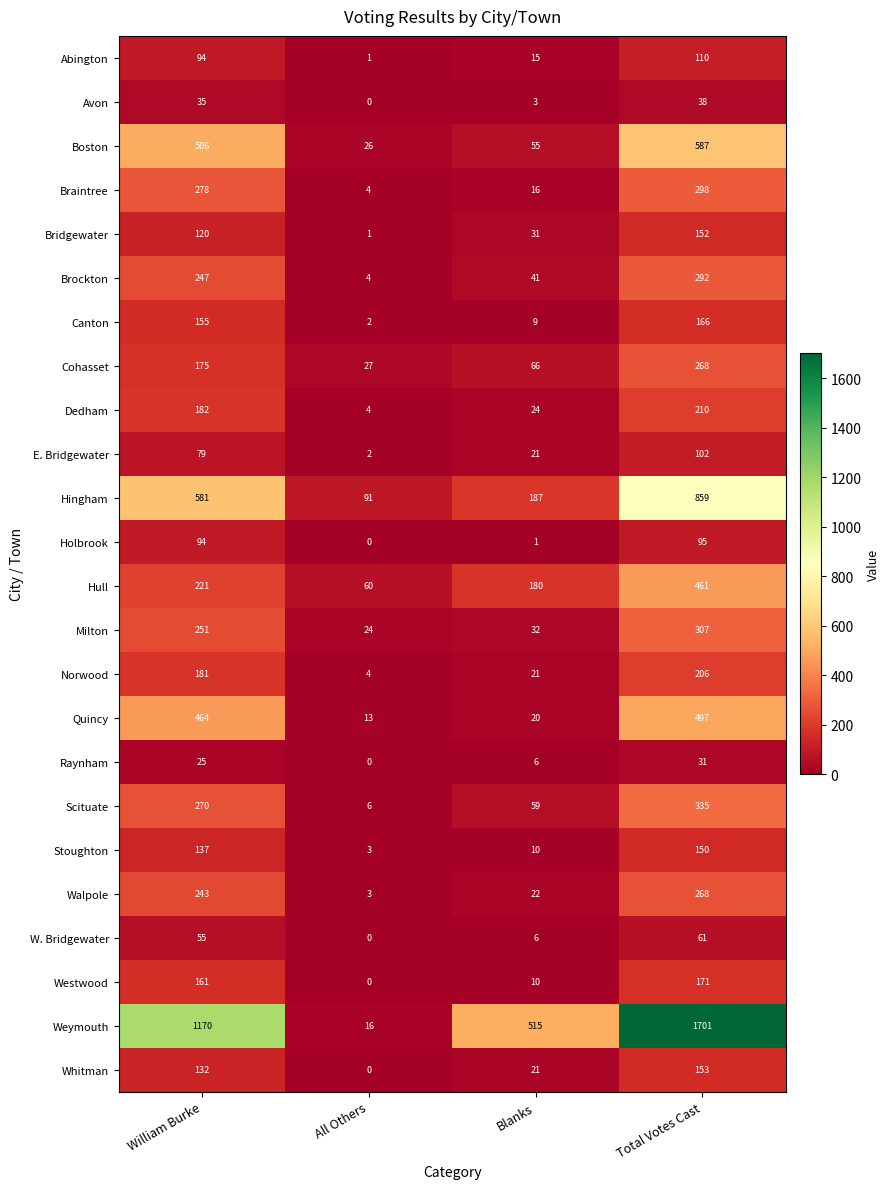

List the labels in order of Whitman value, smallest first.

All Others, Blanks, William Burke, Total Votes Cast